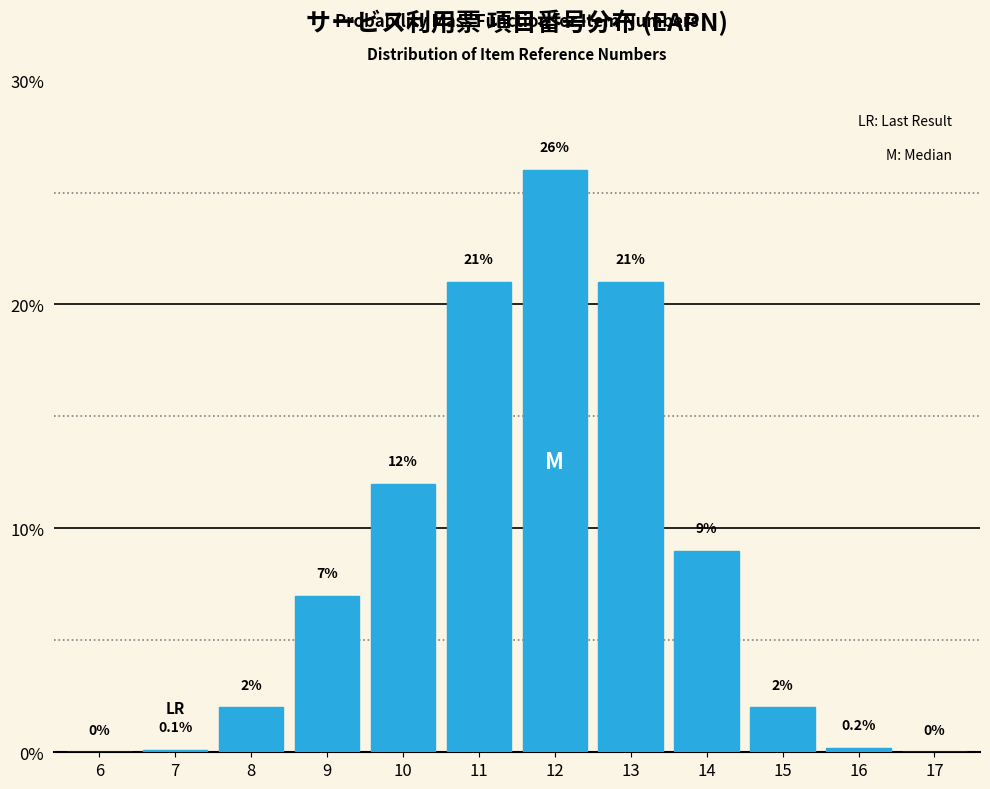

Reading left to right, transcribe all the data shown in this chart.

6=0.0	7=0.1	8=2.0	9=7.0	10=12.0	11=21.0	12=26.0	13=21.0	14=9.0	15=2.0	16=0.2	17=0.0